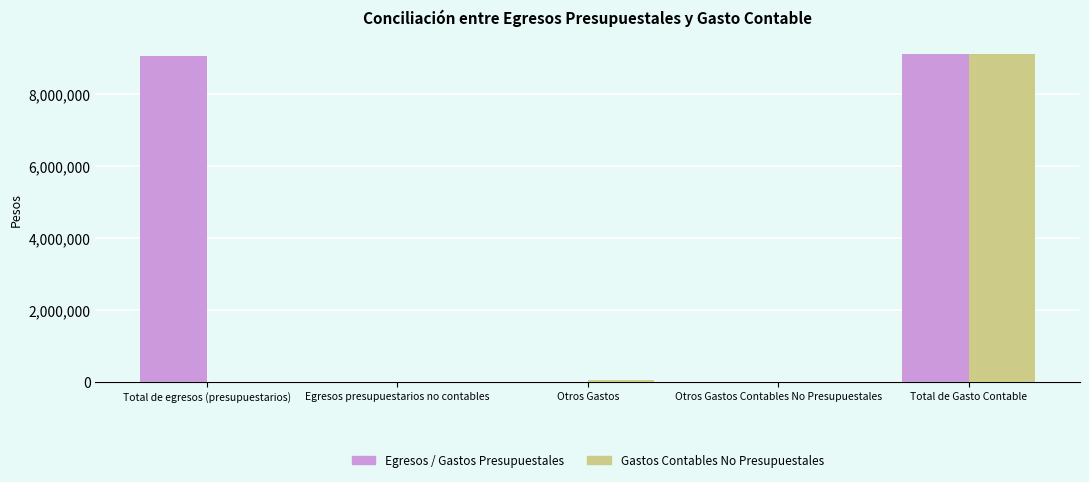

Reading left to right, list all the values displayed in this chart.

Egresos / Gastos Presupuestales: 9051677.7	0.0	0.0	0.0	9112639.2
Gastos Contables No Presupuestales: 0.0	0.0	60961.5	0.0	9112639.2